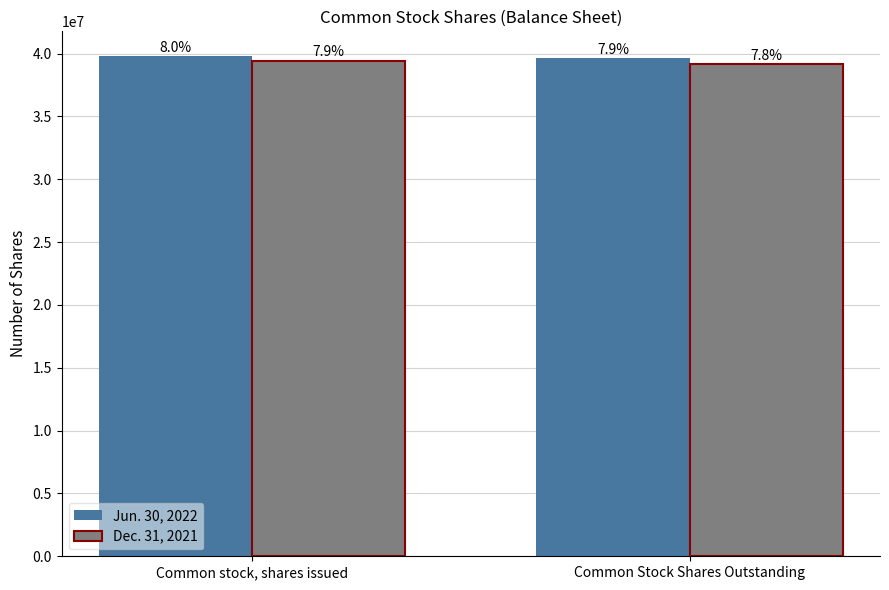

Rank the series at Common Stock Shares Outstanding from highest to lowest value.

Jun. 30, 2022, Dec. 31, 2021